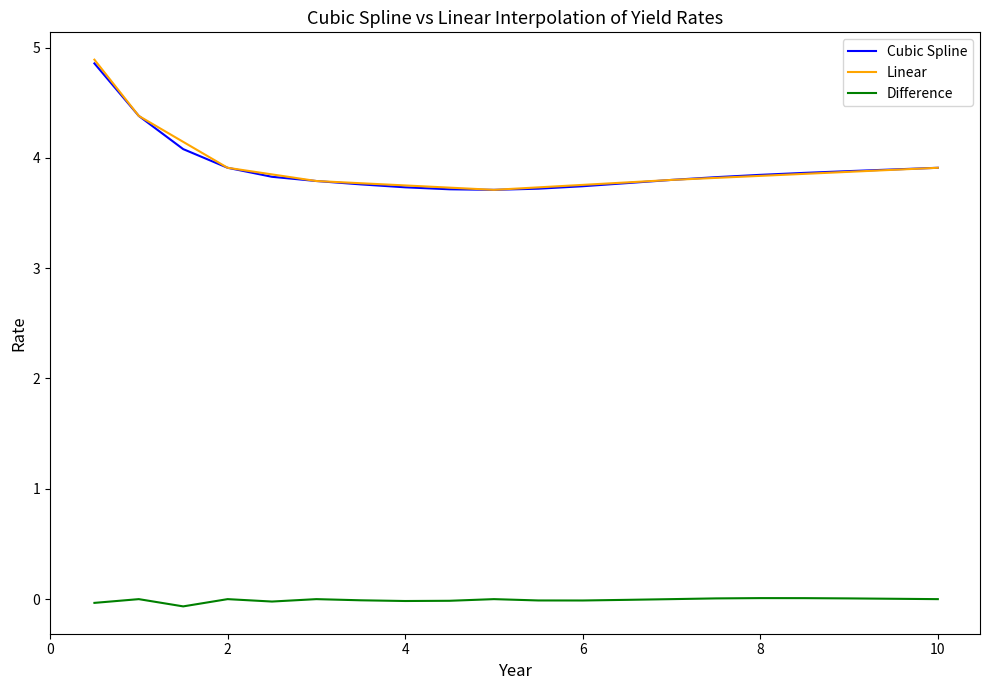

In Linear, how many points are lower than both neighbors (excluding endpoints)?

1